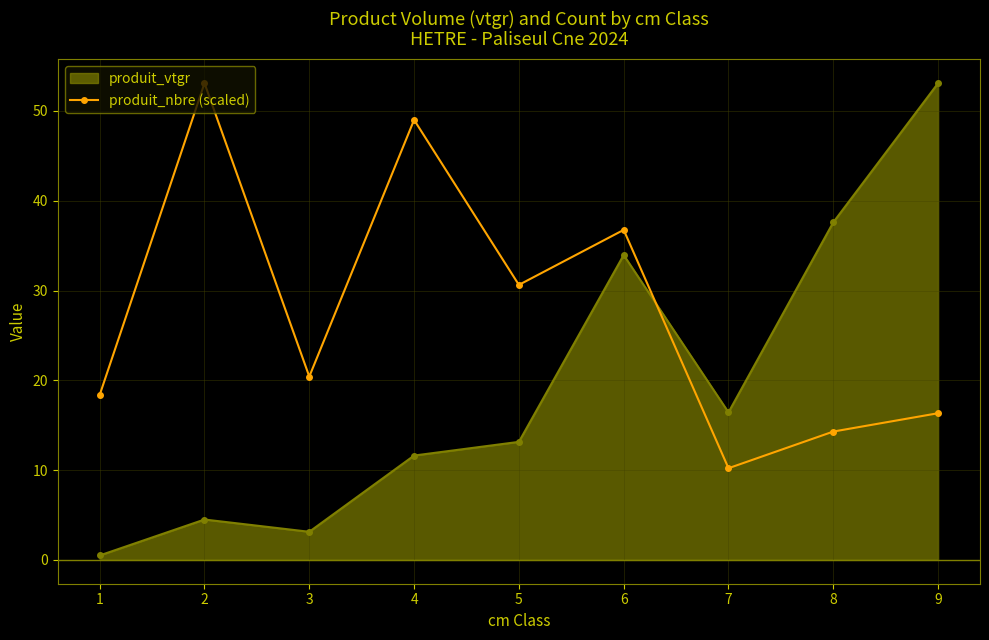

What is the value of the produit_vtgr point at the 2nd from the left?

4.5